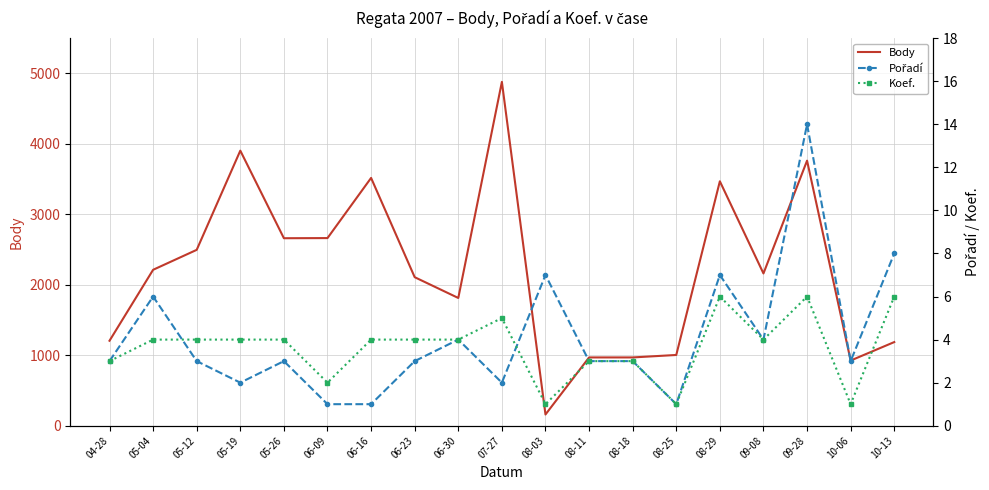

Which series has the largest range (max minus min)?

Body